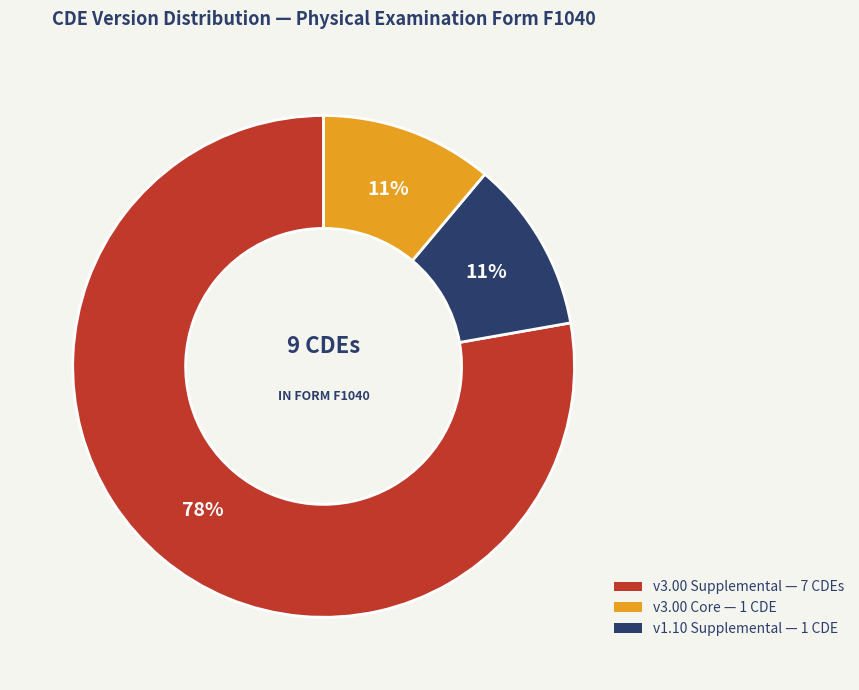

To the nearest percent, what is the difference between the largest and smallest slice percentages?

67%